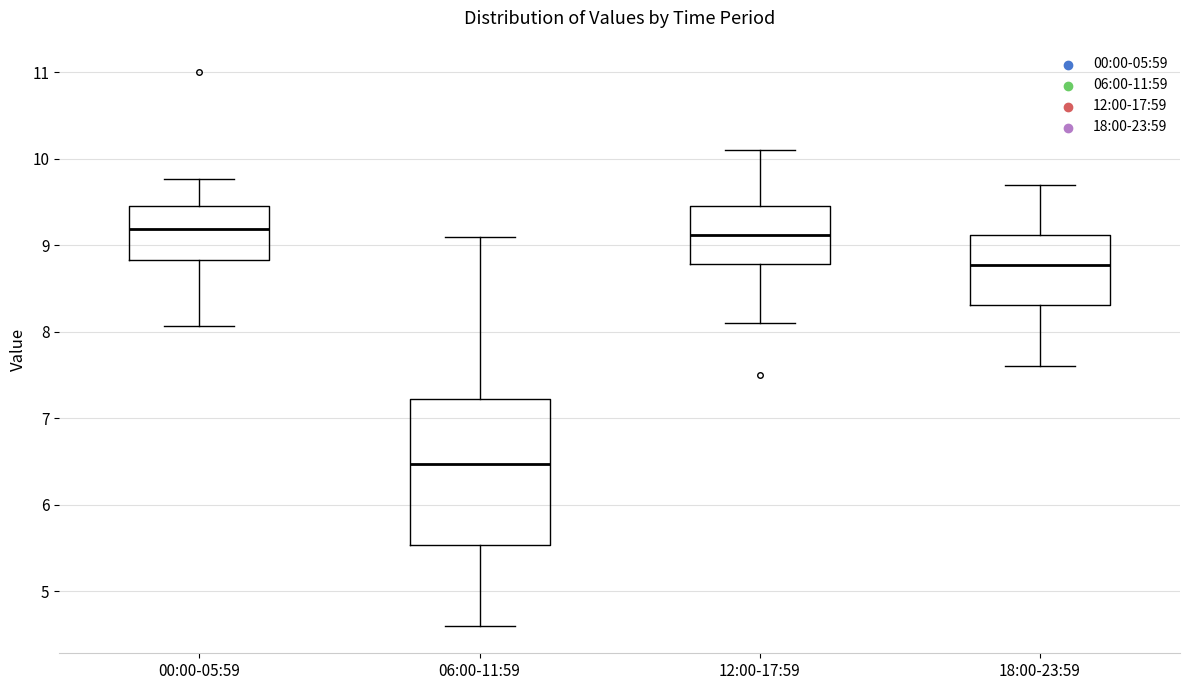

Reading left to right, read every box against the y-axis: the position of its median line, the range the box covers, and the ends of its whiskers. The values are not printed on the chart, so give them approximately, as read against the axis.

00:00-05:59: median 9.2, box 8.8 to 9.5, whiskers 8.1 to 9.8
06:00-11:59: median 6.5, box 5.5 to 7.2, whiskers 4.6 to 9.1
12:00-17:59: median 9.1, box 8.8 to 9.5, whiskers 8.1 to 10.1
18:00-23:59: median 8.8, box 8.3 to 9.1, whiskers 7.6 to 9.7